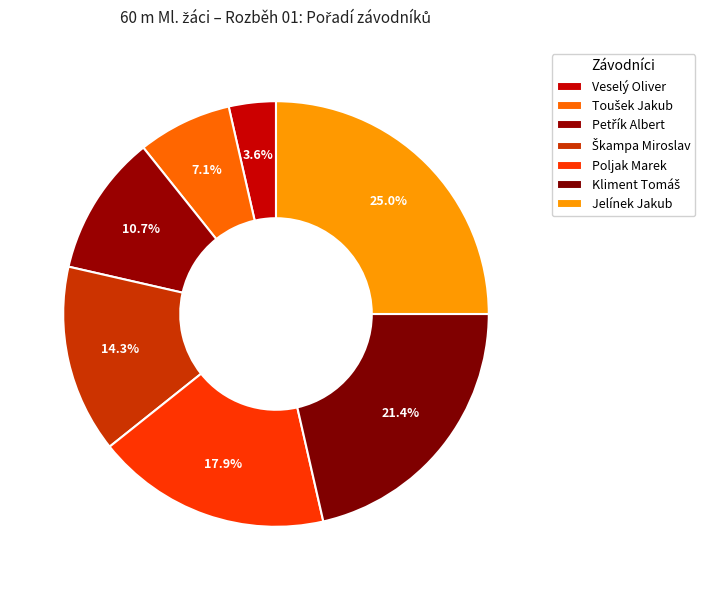

Approximately how many times larger is the value at Veselý Oliver compared to Poljak Marek?

0.2